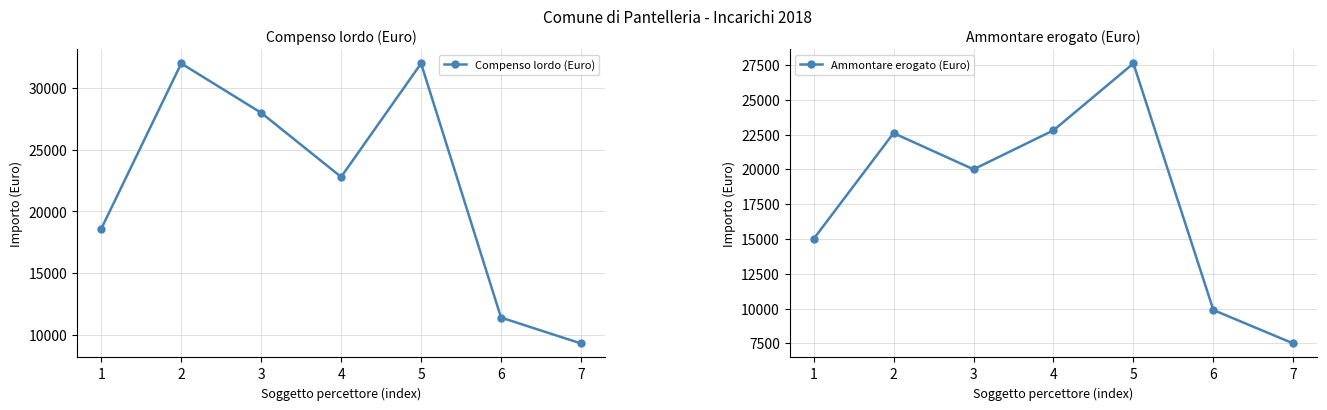

Reading left to right, extract all data points from this chart.

Compenso lordo (Euro): 18600	32000	28000	22800	32000	11400	9300
Ammontare erogato (Euro): 15000	22600	20000	22800	27600	9900	7500